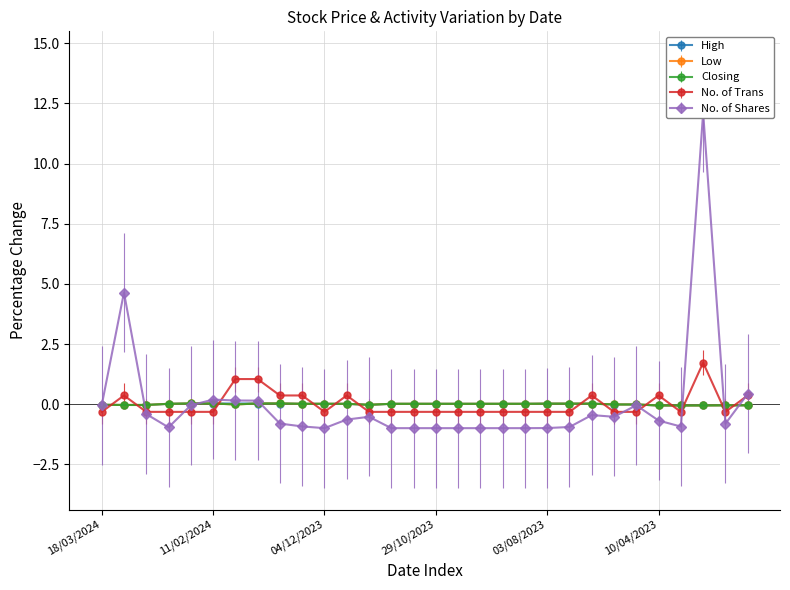

At which label does No. of Shares first exceed 0?

29/02/2024